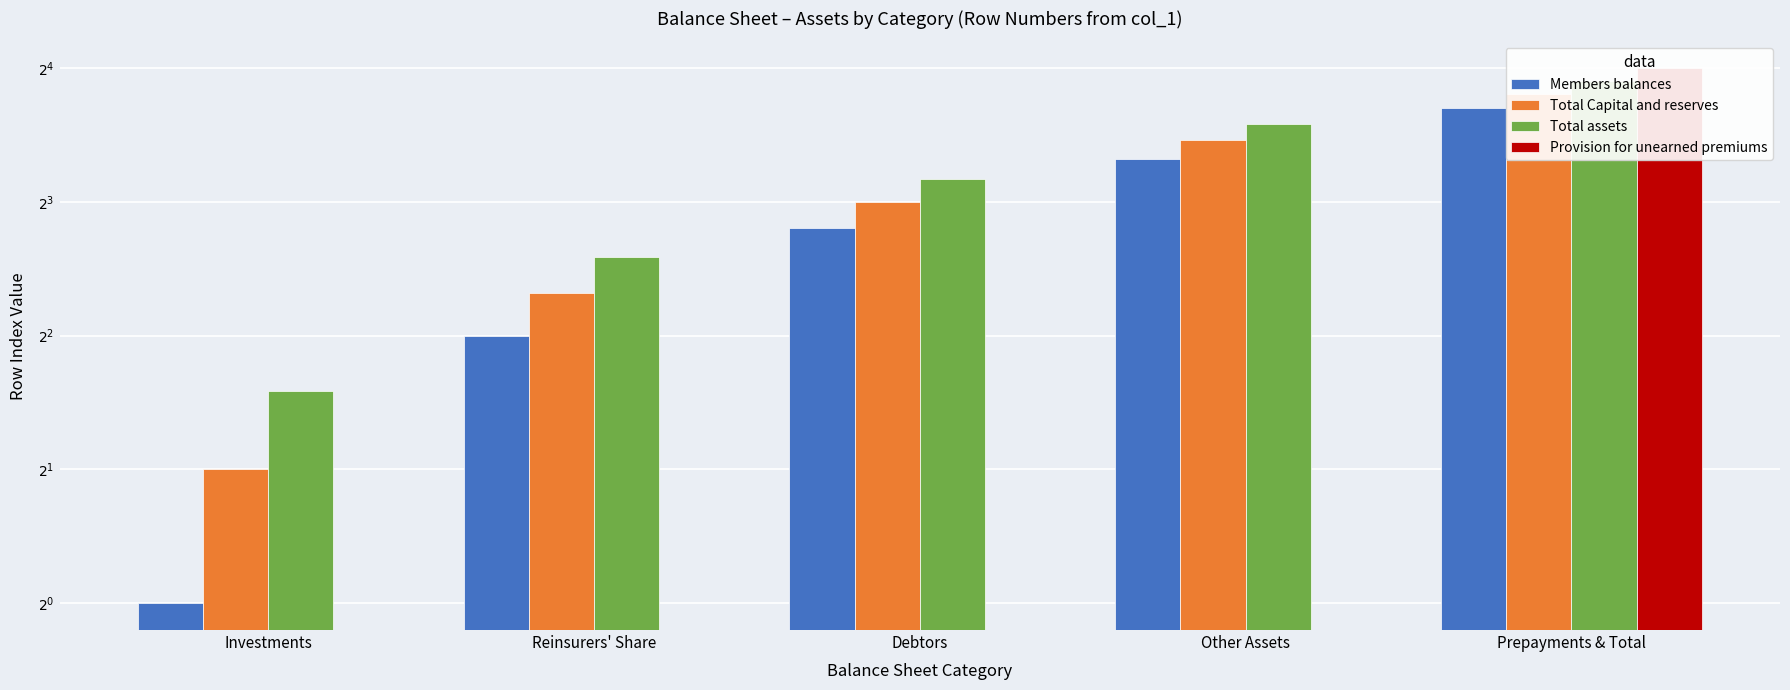

Reading left to right, what are all the values shown in this chart?

Members balances: Investments=1	Reinsurers' Share=4	Debtors=7	Other Assets=10	Prepayments & Total=13
Total Capital and reserves: Investments=2	Reinsurers' Share=5	Debtors=8	Other Assets=11	Prepayments & Total=14
Total assets: Investments=3	Reinsurers' Share=6	Debtors=9	Other Assets=12	Prepayments & Total=15
Provision for unearned premiums: Investments=0	Reinsurers' Share=0	Debtors=0	Other Assets=0	Prepayments & Total=16